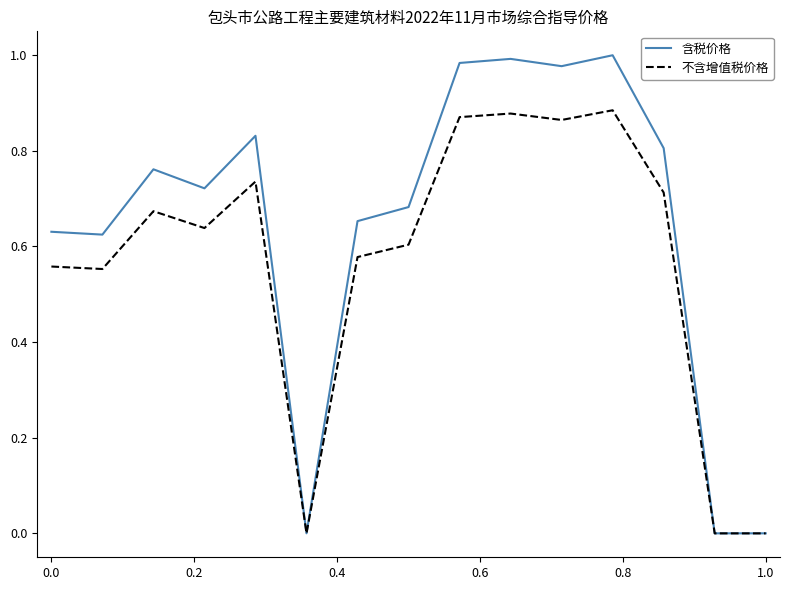

List the series in order of their overall mean, highest first.

含税价格, 不含增值税价格